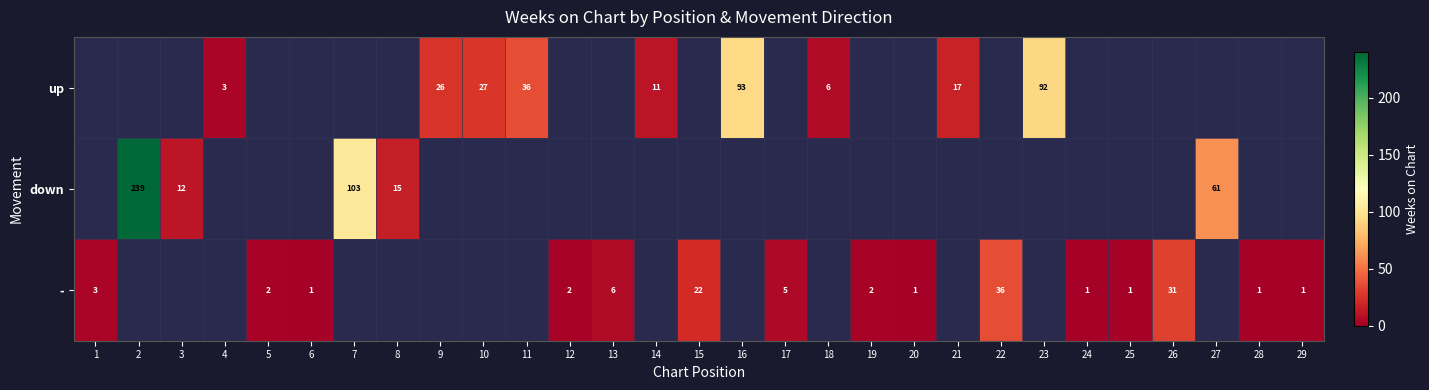

The - series shows 0 at 29. True or false?

False